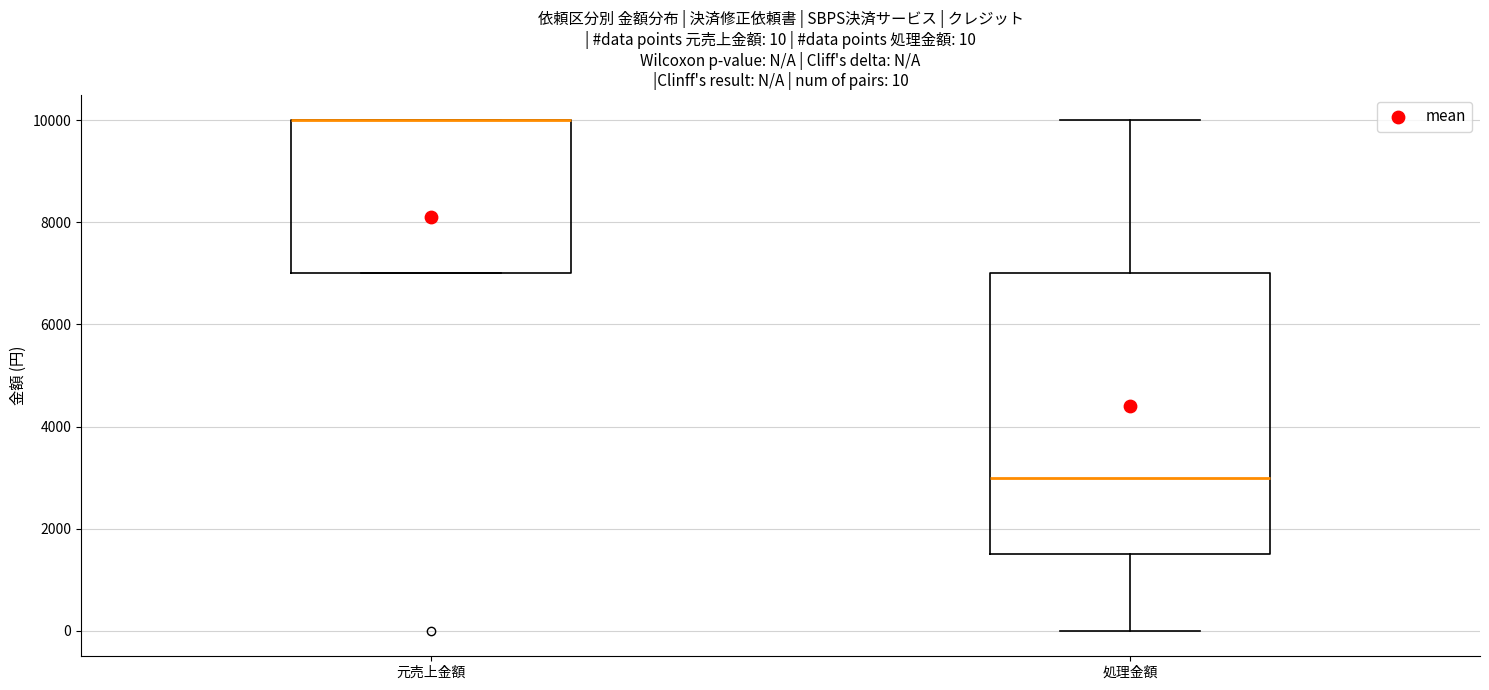

Which box is the tallest, from its lower edge to its upper edge?

処理金額